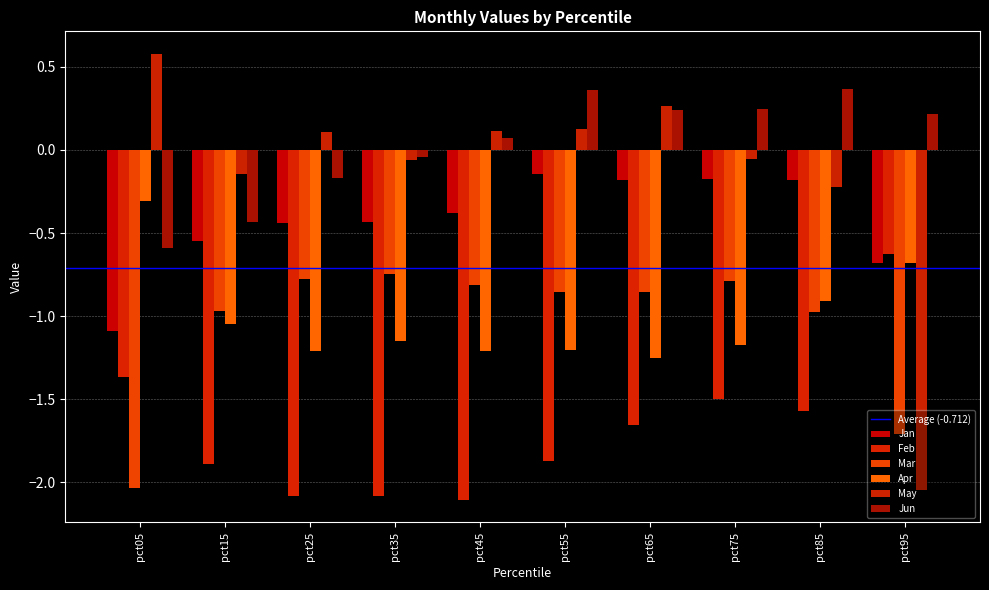

How many bars are there in each group?

6